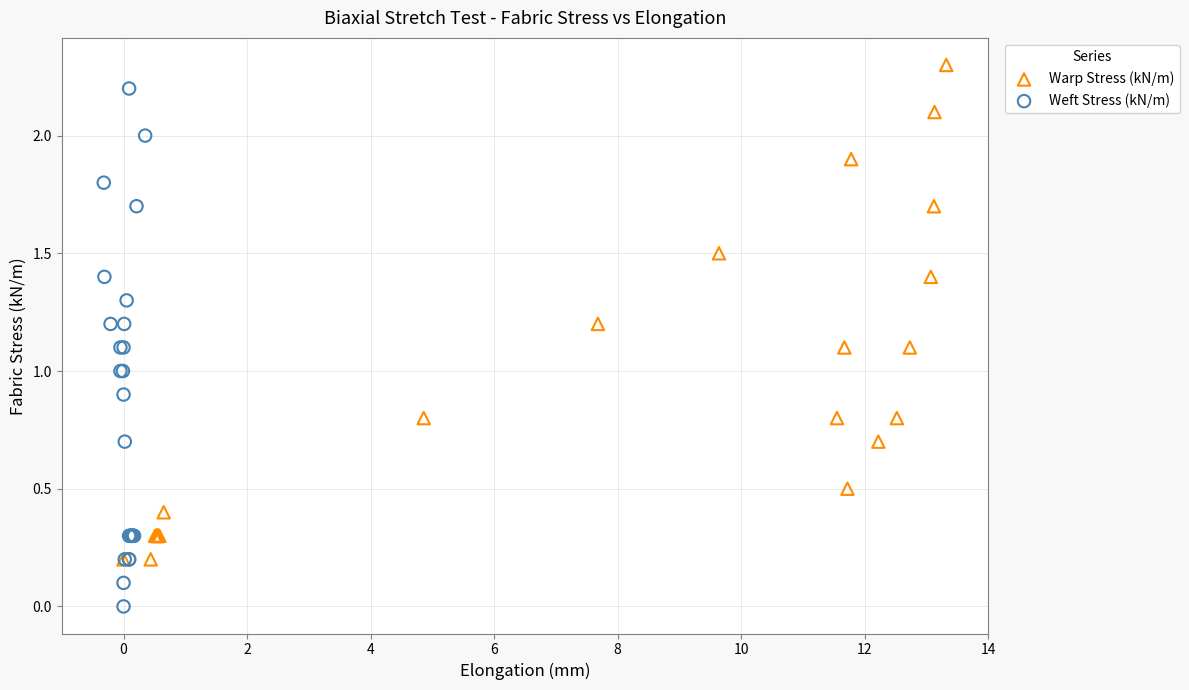

Which series contains the lowest Y value?

Weft Stress (kN/m)